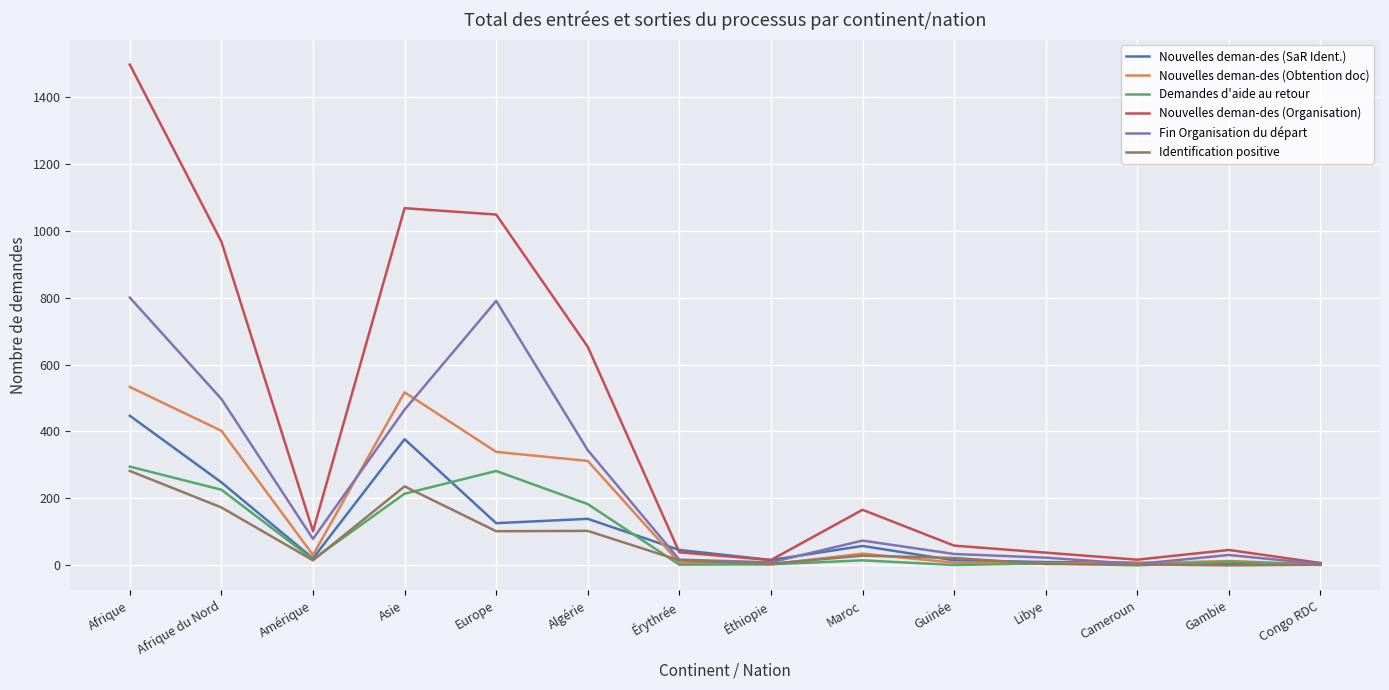

Which series has the largest total across all categories?

Nouvelles deman-des (Organisation)